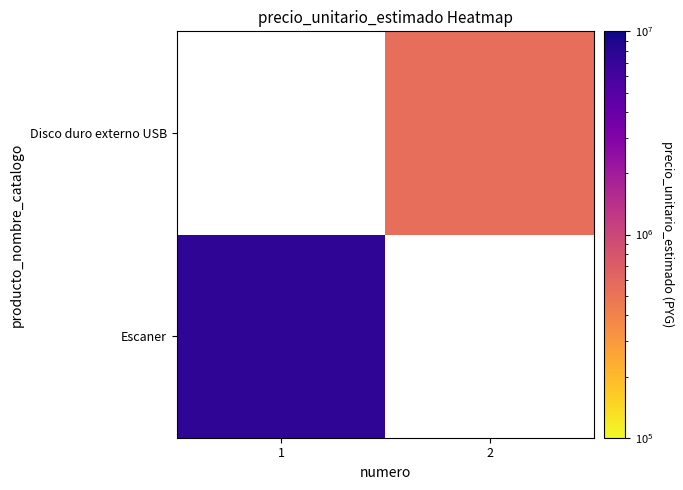

Which has a higher value, 2 or 1?

1